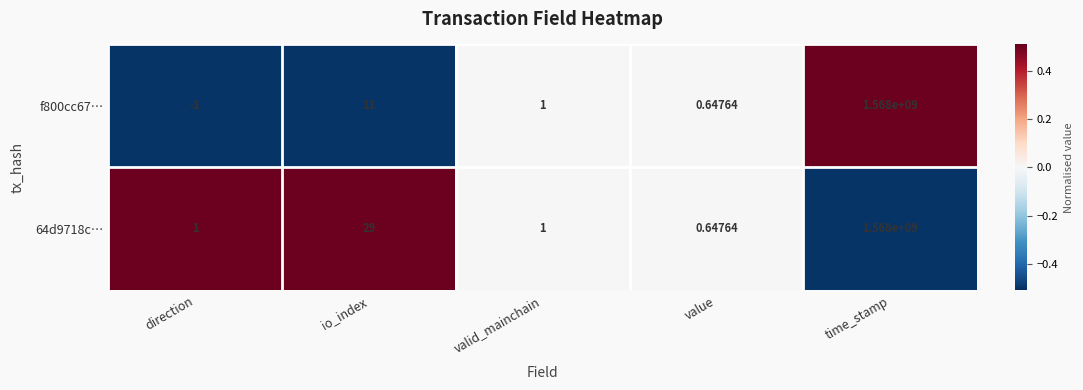

List the labels in order of f800cc67… value, largest first.

time_stamp, io_index, valid_mainchain, value, direction